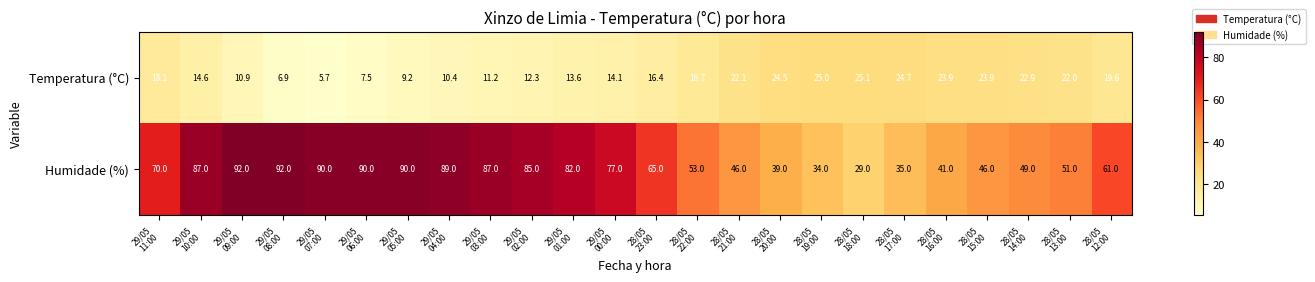

What is the difference between the maximum and second lowest values in the Humidade (%) series?

58.0